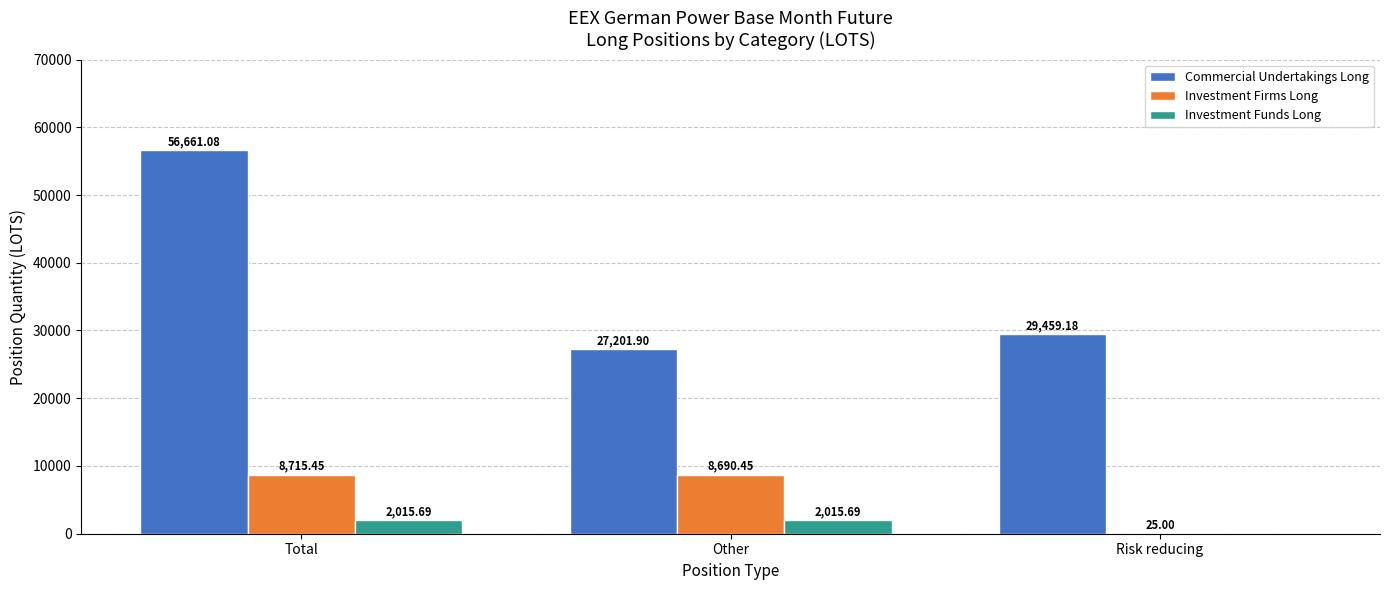

Reading left to right, extract all data points from this chart.

Commercial Undertakings Long: 56661.1	27201.9	29459.2
Investment Firms Long: 8715.5	8690.5	25.0
Investment Funds Long: 2015.7	2015.7	0.0